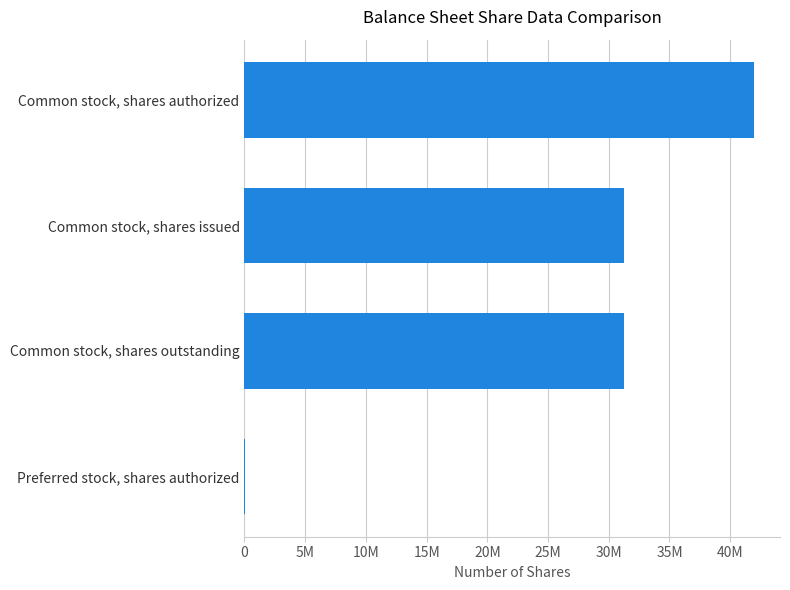

What is the difference between the second highest and minimum values?

31210242